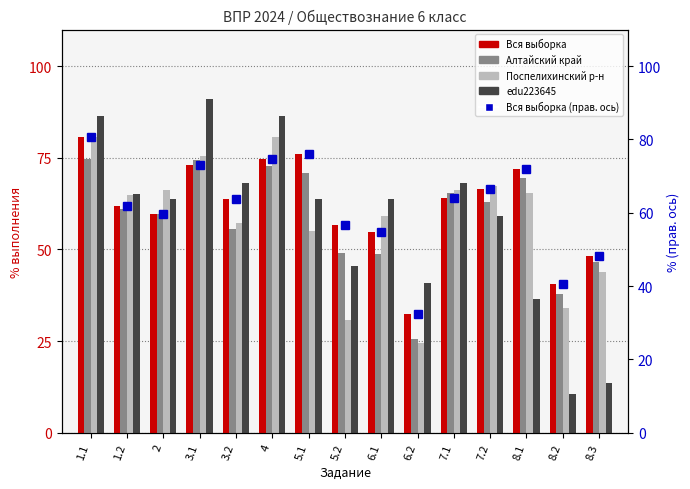

Reading left to right, list all the values displayed in this chart.

Вся выборка: 80.6	62.0	59.5	72.9	63.8	74.6	76.2	56.6	54.7	32.4	64.1	66.5	72.0	40.5	48.2
Алтайский край: 74.7	61.2	59.7	74.5	55.5	72.7	70.8	48.9	48.8	25.6	65.3	62.8	69.4	37.8	46.6
Поспелихинский р-н: 80.6	65.0	66.3	75.5	57.1	80.6	55.1	30.6	59.2	24.5	66.3	67.3	65.3	34.0	43.9
edu223645: 86.4	65.2	63.6	90.9	68.2	86.4	63.6	45.5	63.6	40.9	68.2	59.1	36.4	10.6	13.6
Вся выборка (ось прав.): 80.6	62.0	59.5	72.9	63.8	74.6	76.2	56.6	54.7	32.4	64.1	66.5	72.0	40.5	48.2